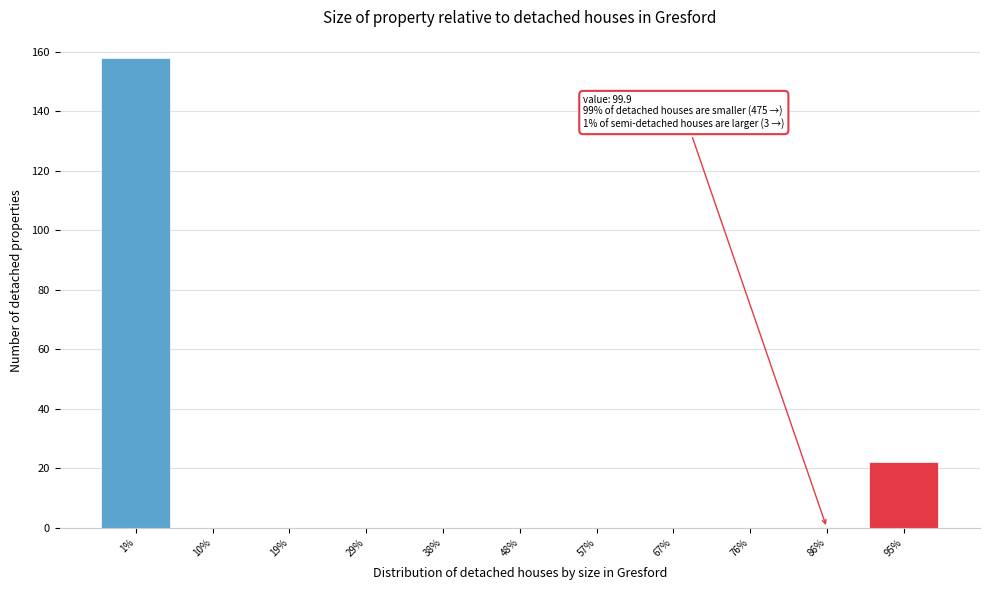

Reading left to right, what are all the values shown in this chart?

1%=158	10%=0	19%=0	29%=0	38%=0	48%=0	57%=0	67%=0	76%=0	86%=0	95%=22